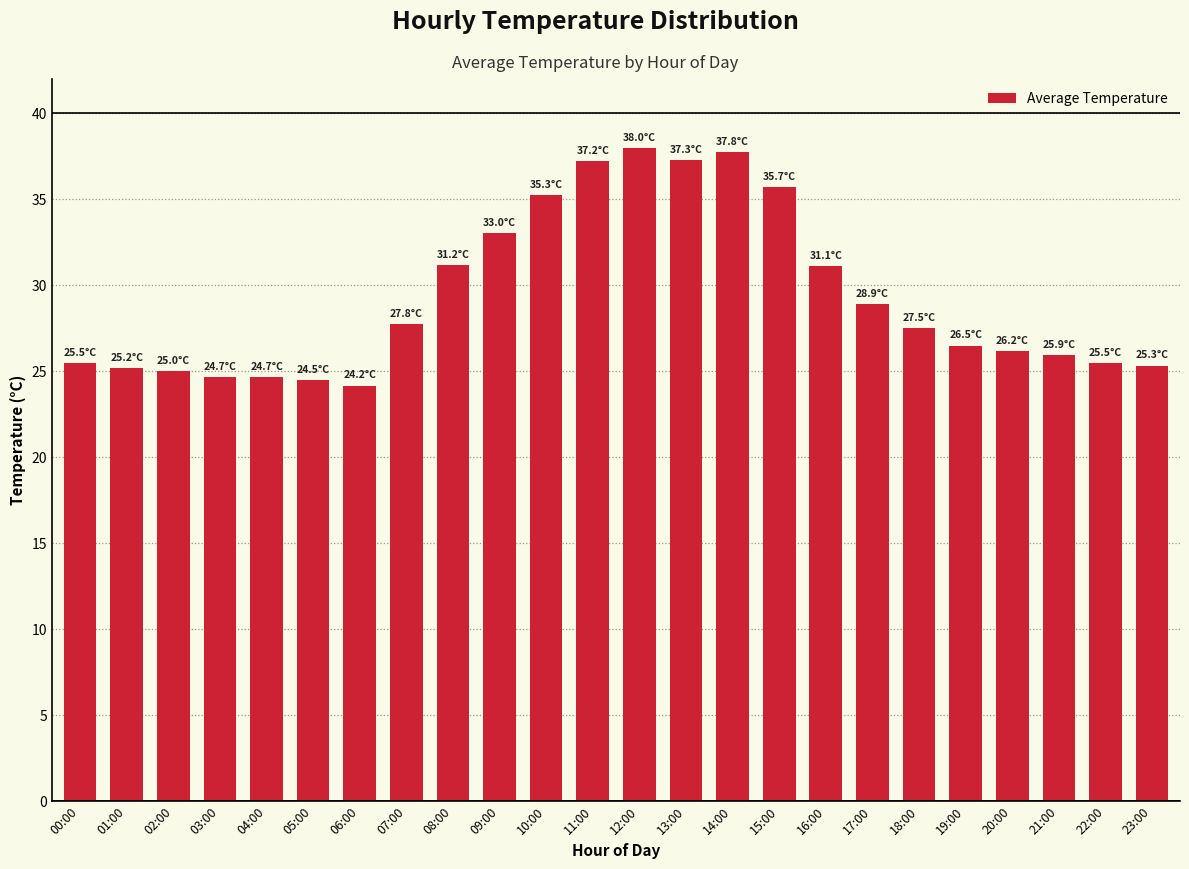

Read the value at 07:00.

27.8